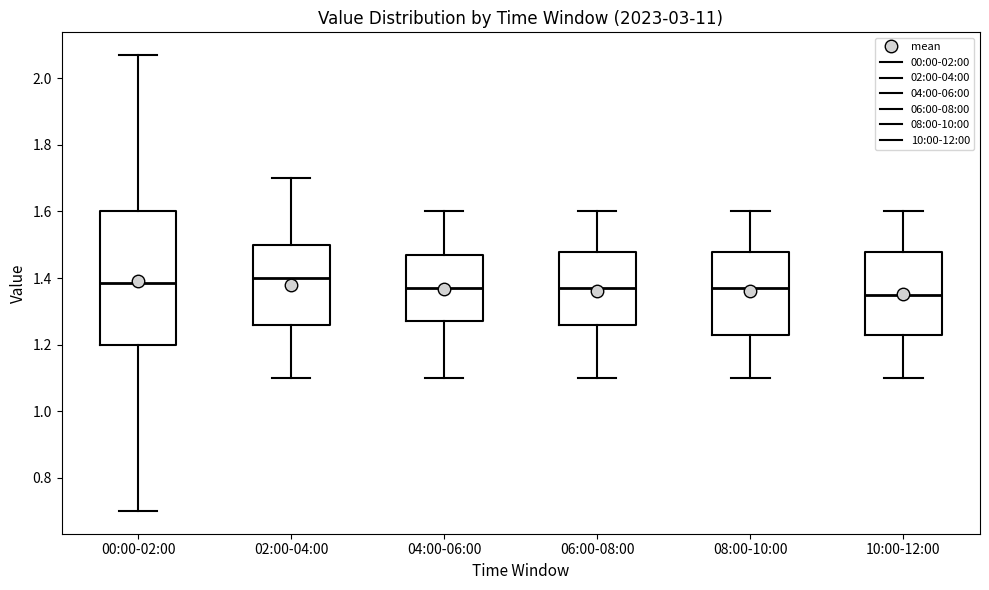

Where does the median line of the box for 02:00-04:00 sit on the y-axis? The values are not printed on the chart, so give them approximately, as read against the axis.

1.40